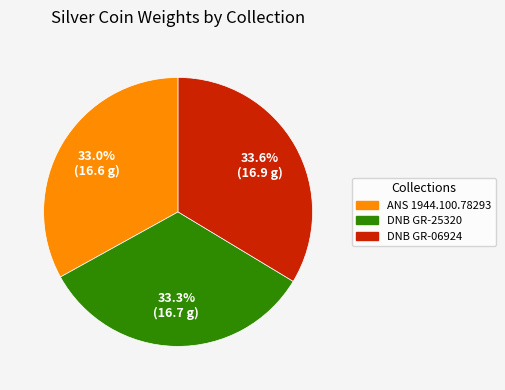

What is the total percentage of ANS 1944.100.78293 and DNB GR-06924?

66.7%